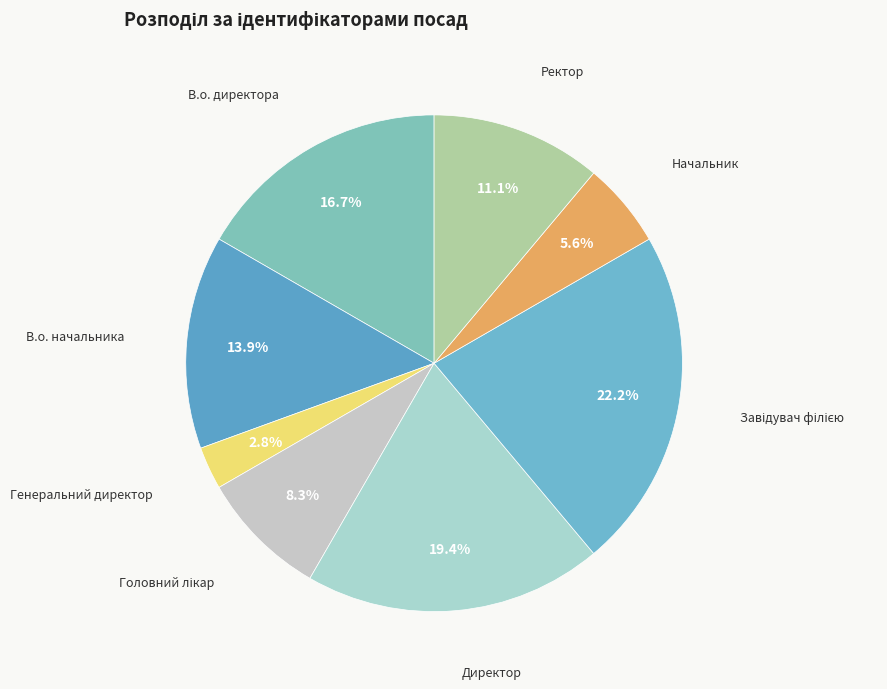

Which category has the biggest portion of the pie?

Завідувач філією